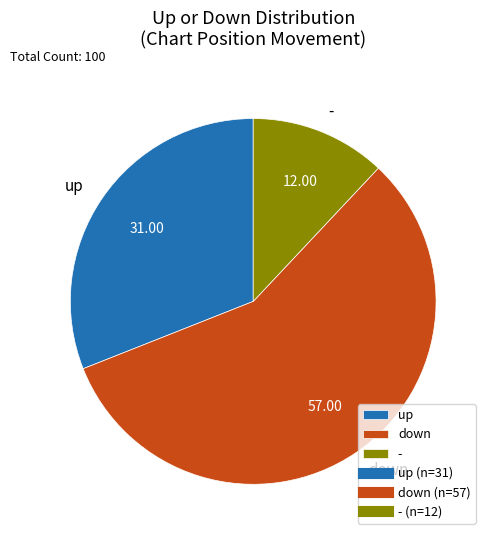

The up slice represents 44% of the pie. True or false?

False